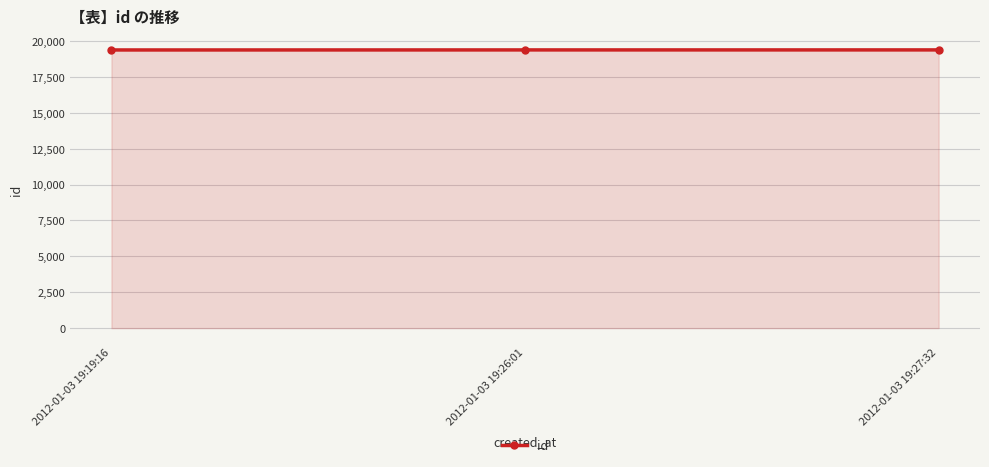

Is it true that the value at 2012-01-03 19:26:01 is 33243?

False